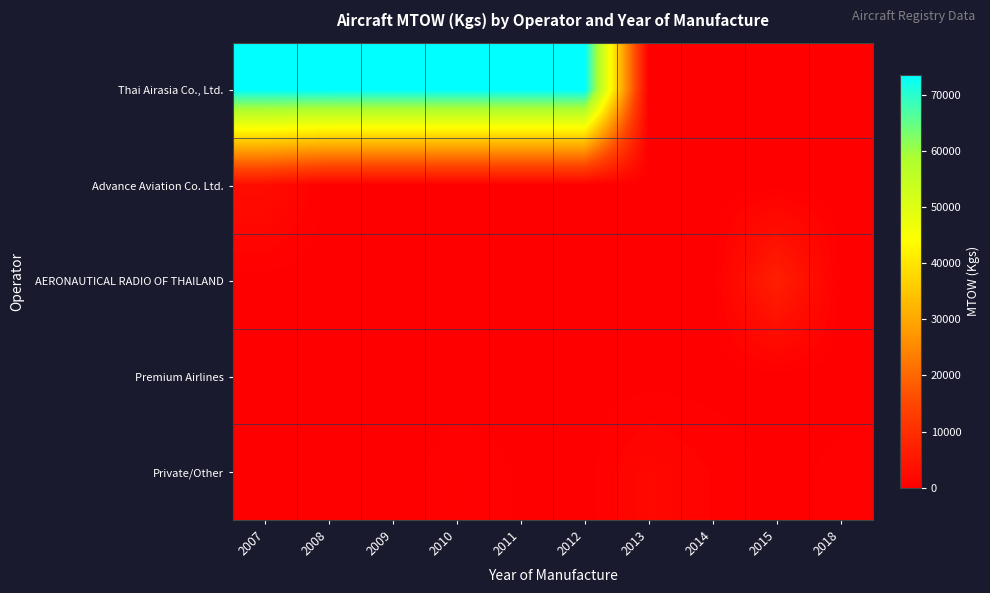

At how many categories does at least one series exceed 72386?

6